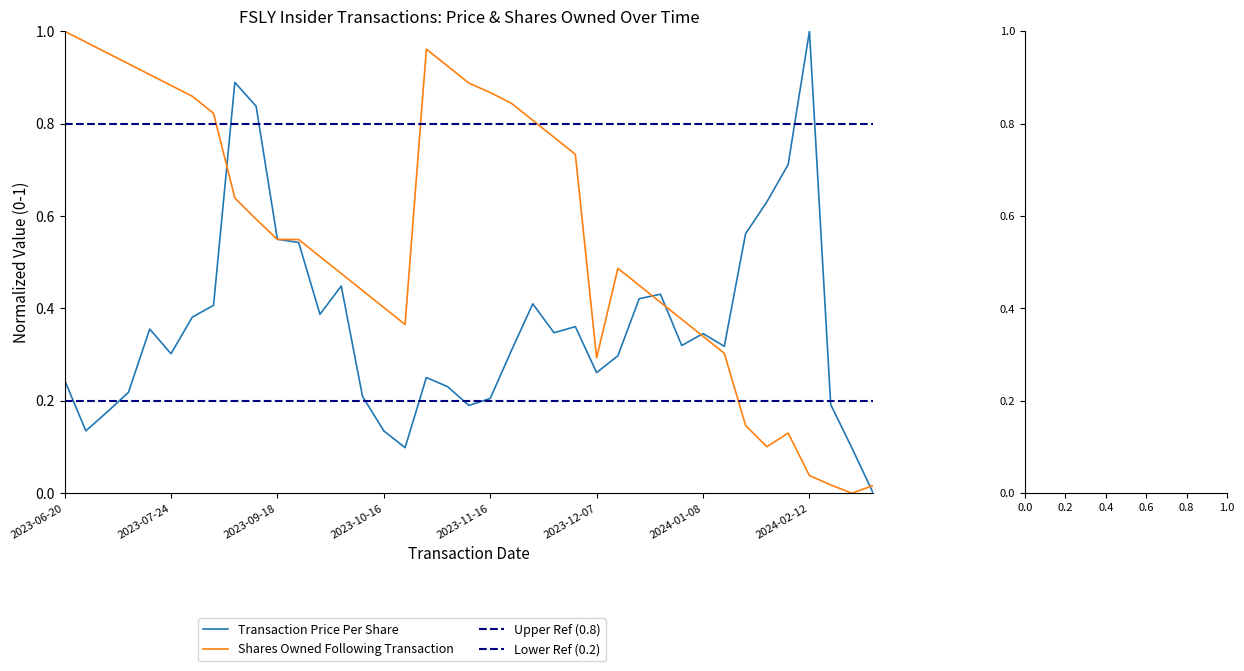

Which series has the largest range (max minus min)?

Transaction Price Per Share